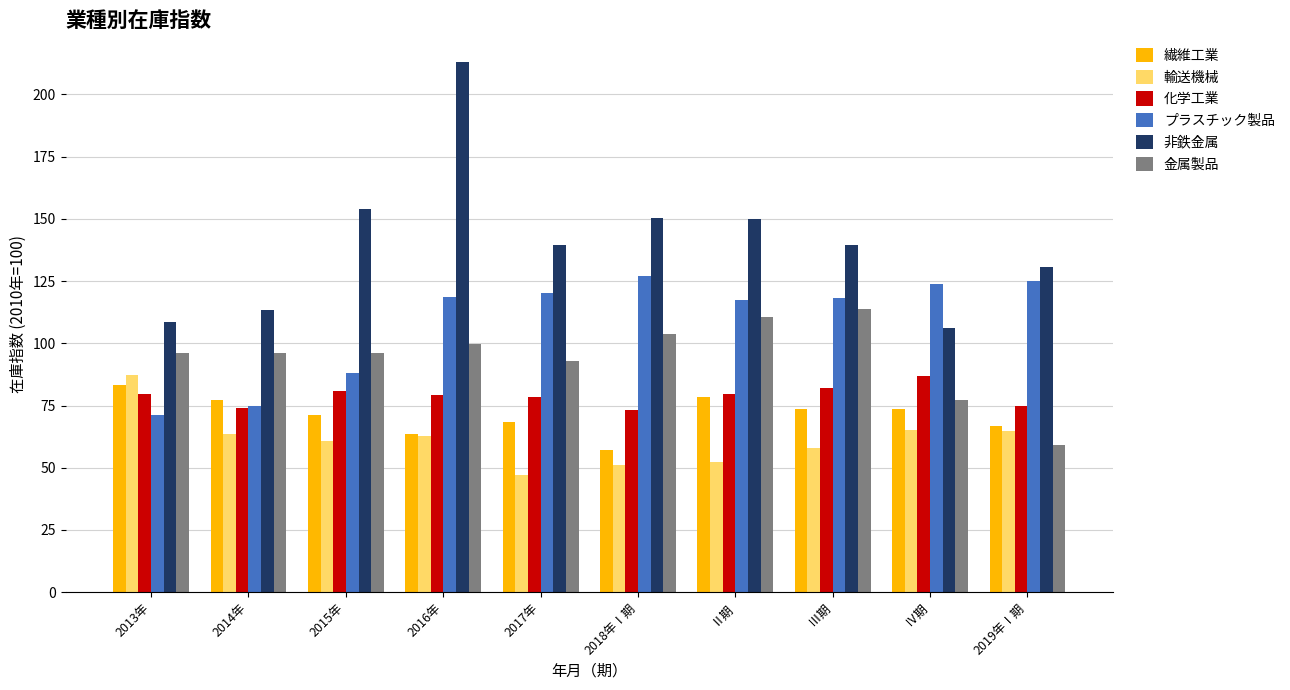

Is it true that 繊維工業 equals 34.5 at 2019年Ⅰ期?

False